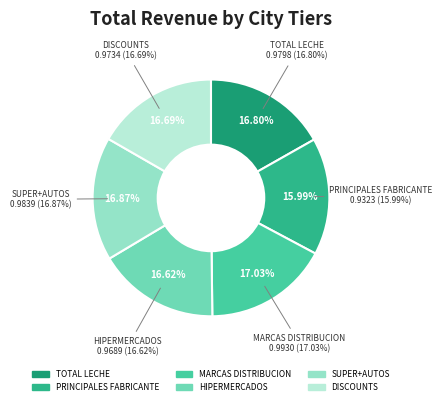

Count the number of slices in the pie.

6